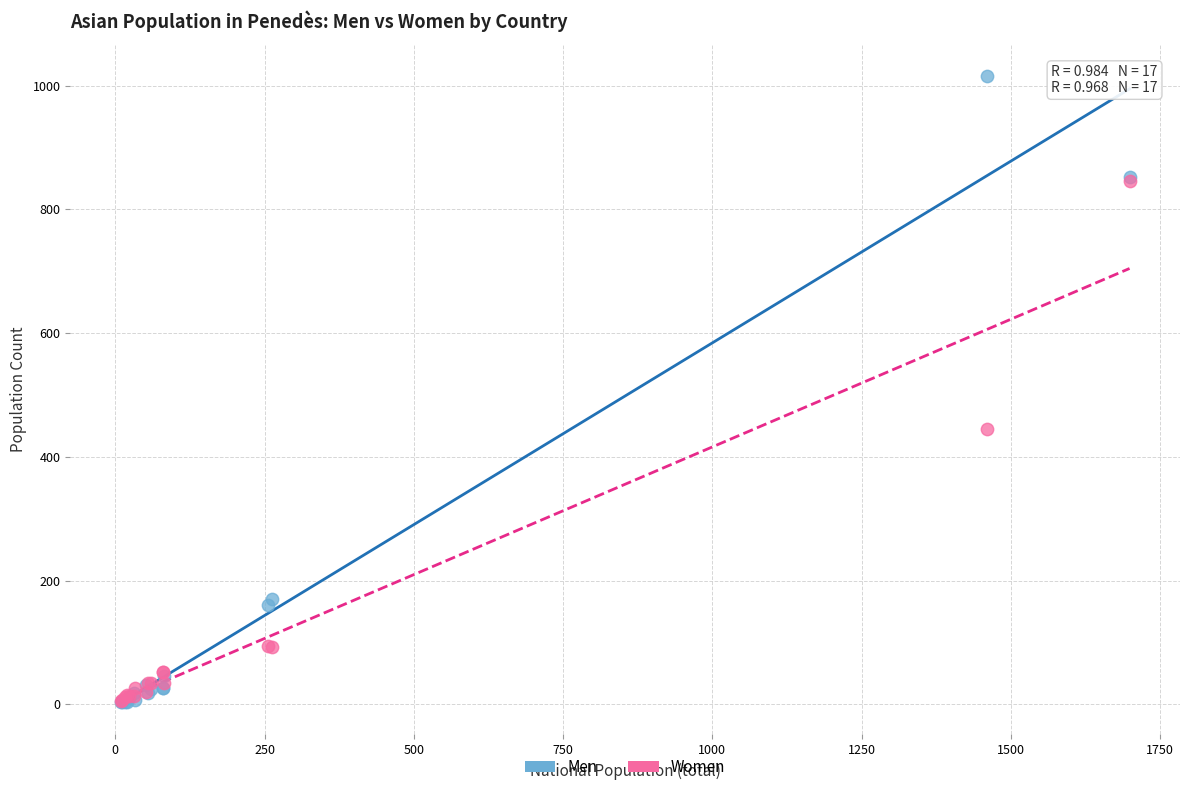

In the Men series, what Y value is closest to 510?

170